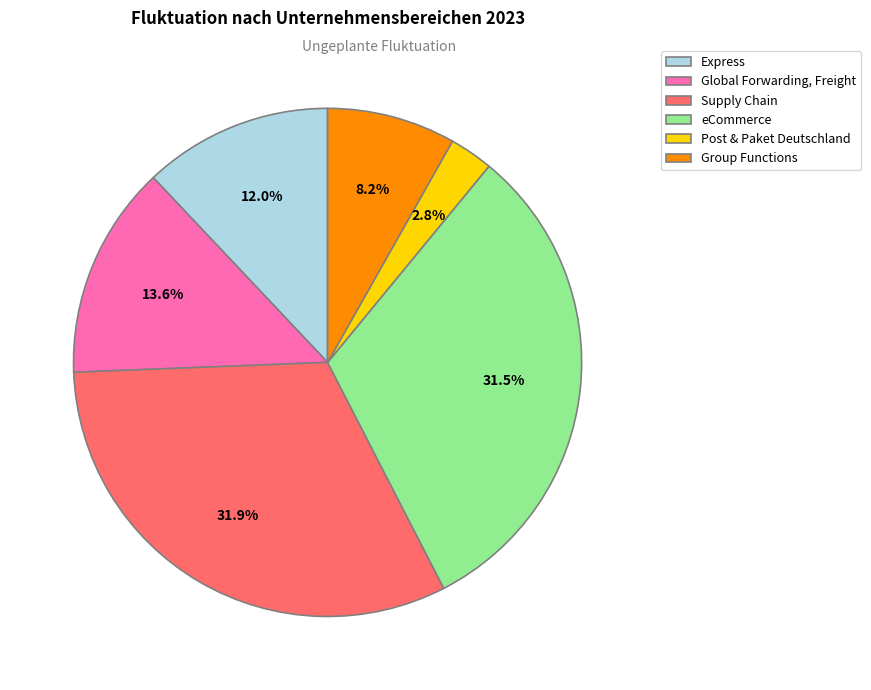

How many segments does this pie chart have?

6